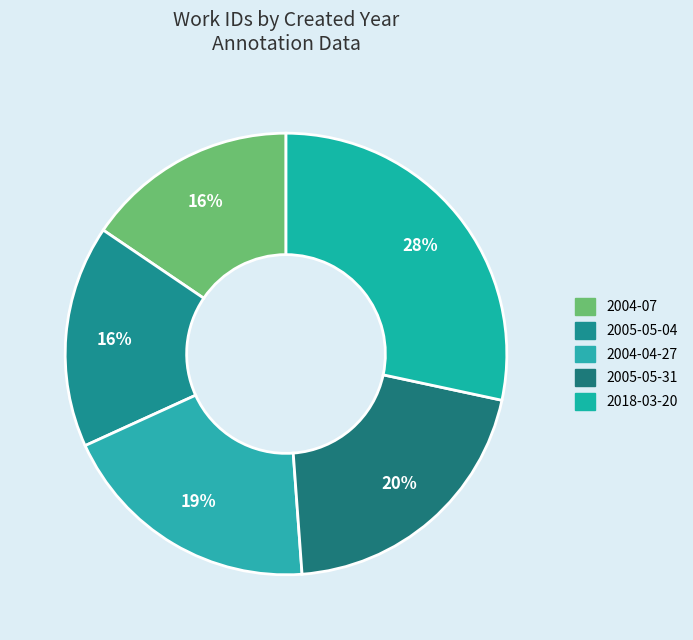

Count the number of slices in the pie.

5